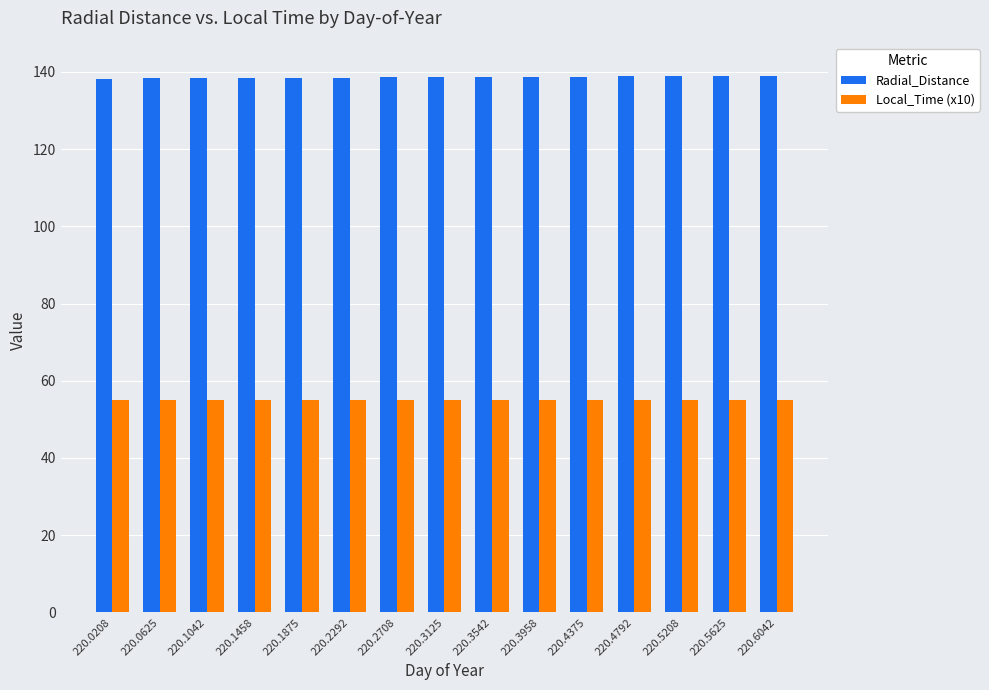

Rank the series by their maximum value, from highest to lowest.

Radial_Distance, Local_Time (x10)